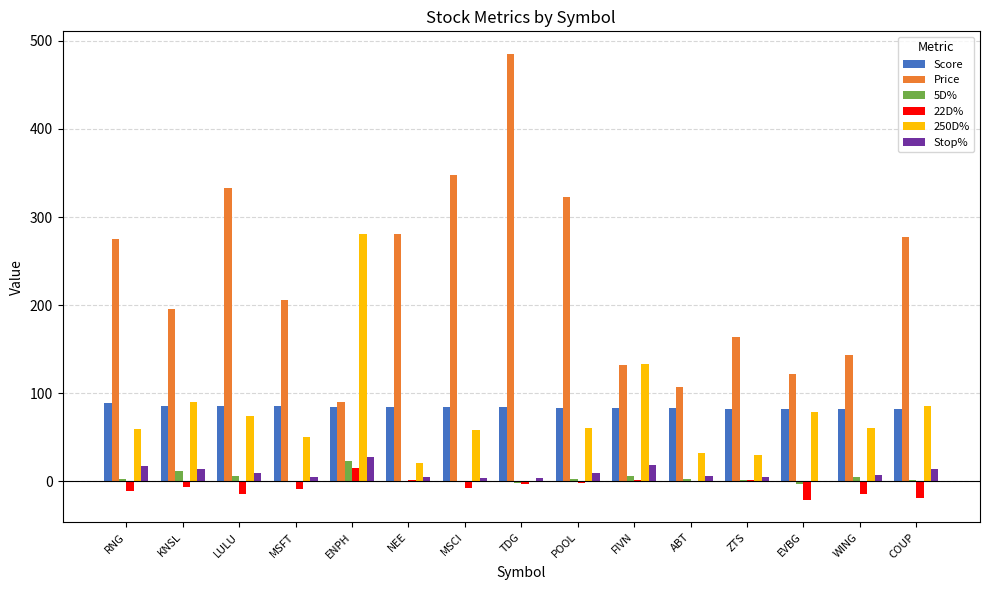

What is the sum of the Score values at EVBG and ZTS?

163.6